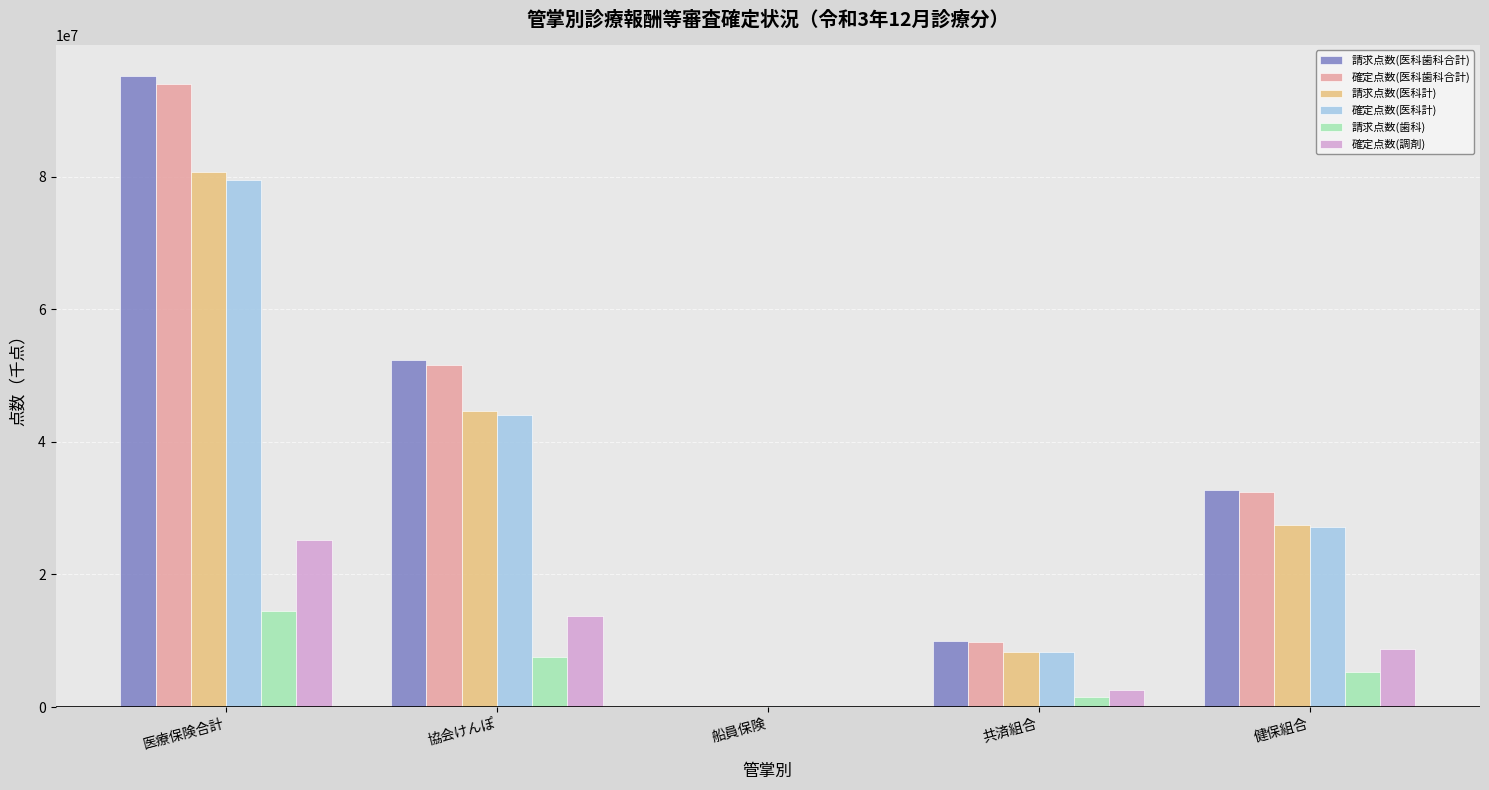

The 確定点数(医科歯科合計) series shows 15429187.6 at 協会けんぽ. True or false?

False